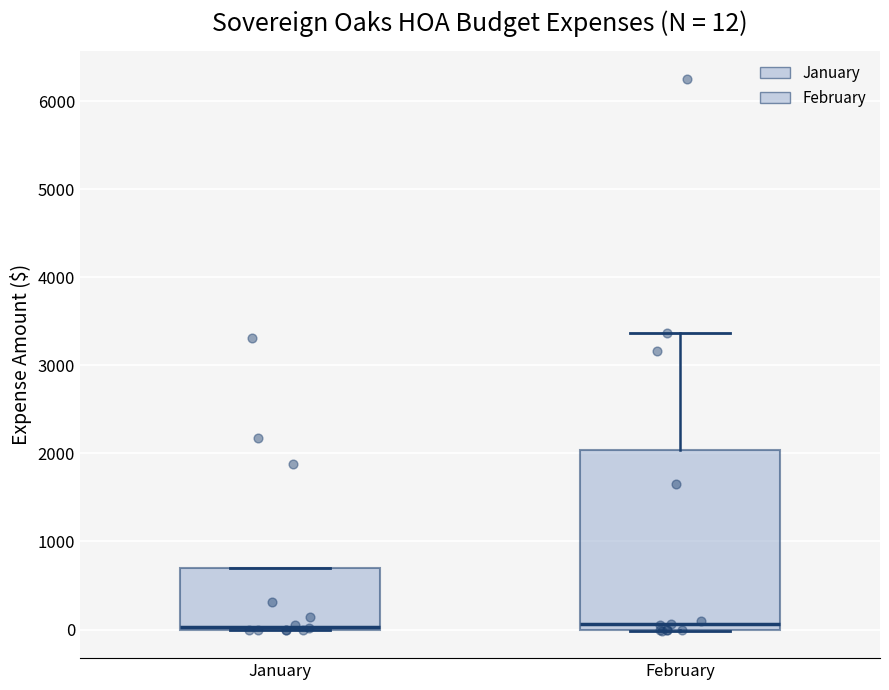

Which box is the tallest, from its lower edge to its upper edge?

February